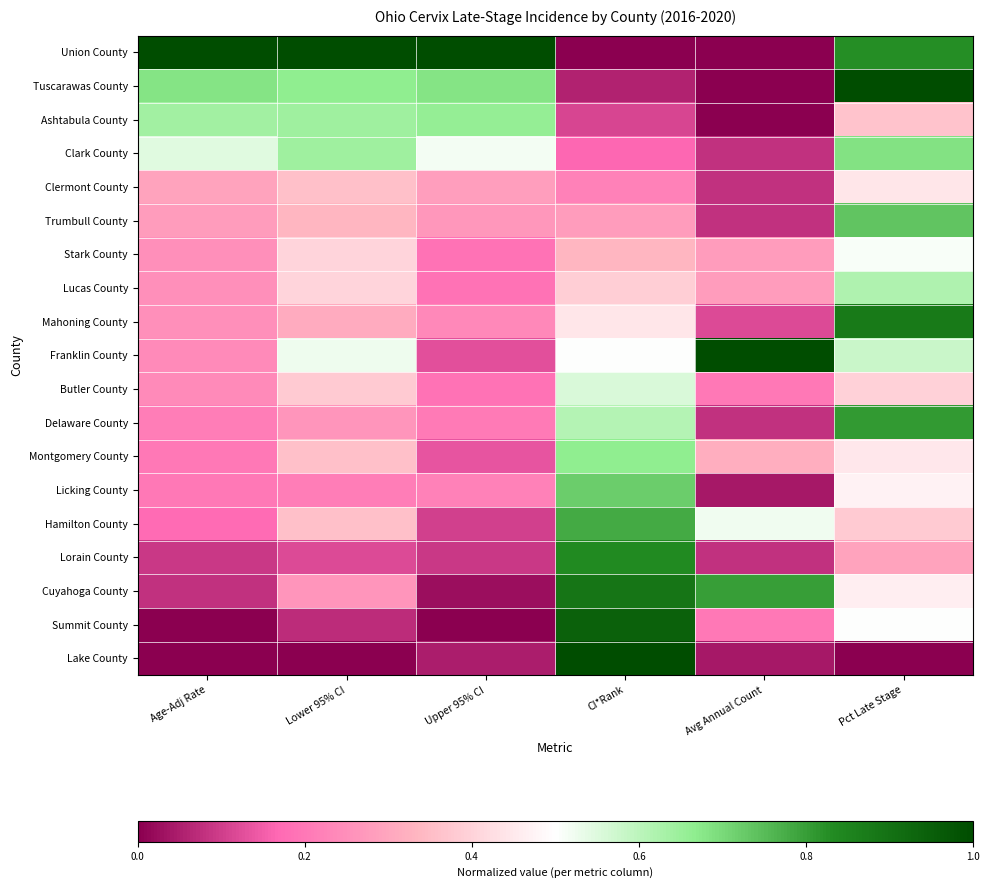

What is the difference between the highest and lowest values at Age-Adj Rate?

1.0